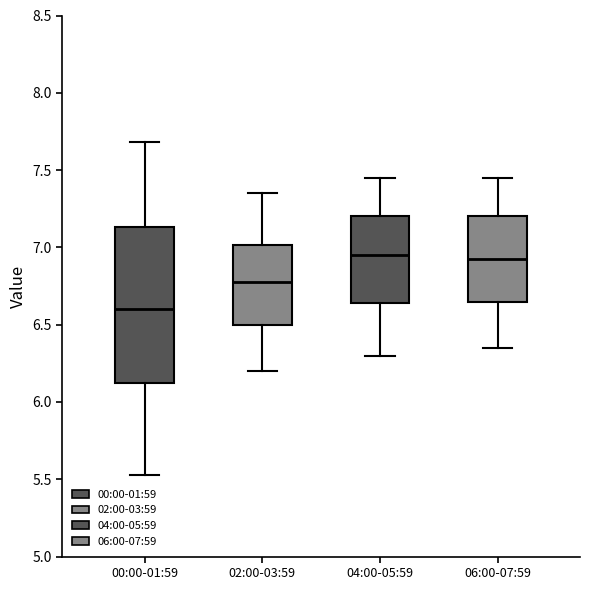

Where is the lower edge of the box for 04:00-05:59 on the y-axis? The values are not printed on the chart, so give them approximately, as read against the axis.

6.65